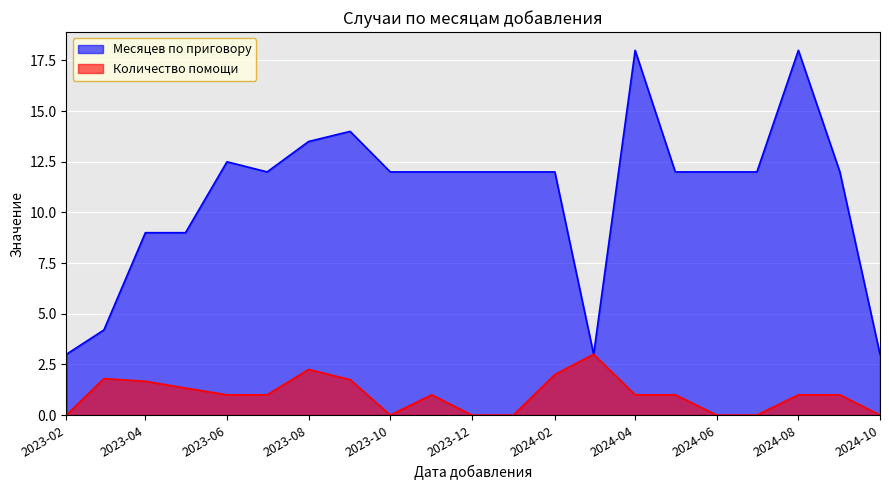

List the series in order of their overall mean, highest first.

Месяцев по приговору, Количество помощи